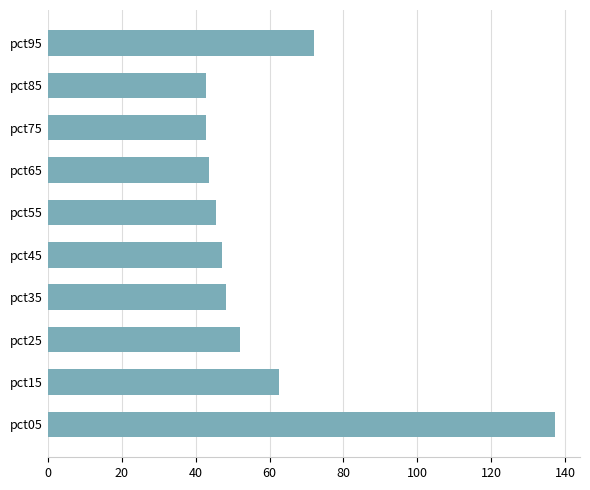

At which label is the value closest to 90?

pct95